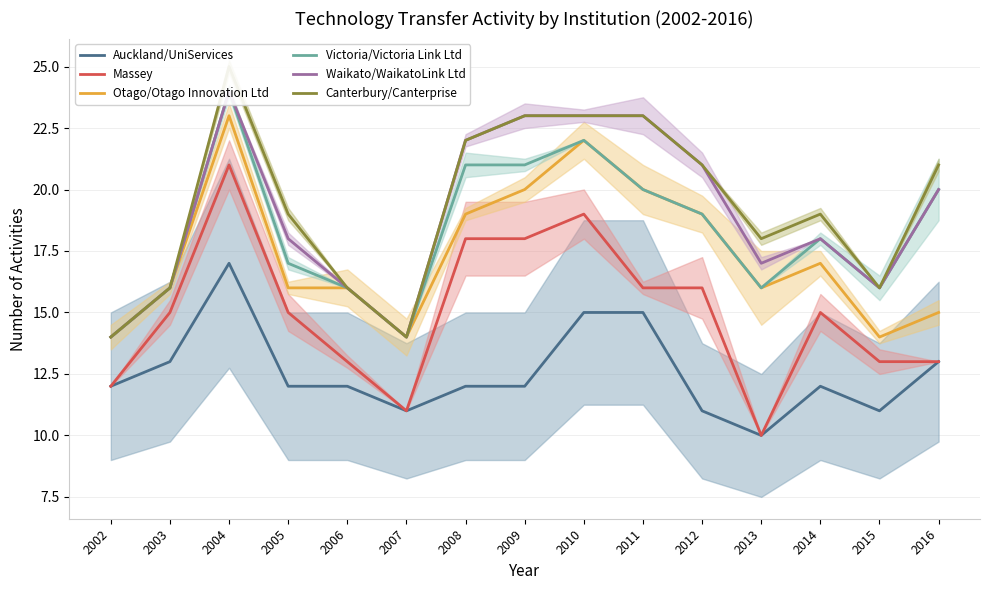

At which category does Otago/Otago Innovation Ltd reach its first local valley?

2007